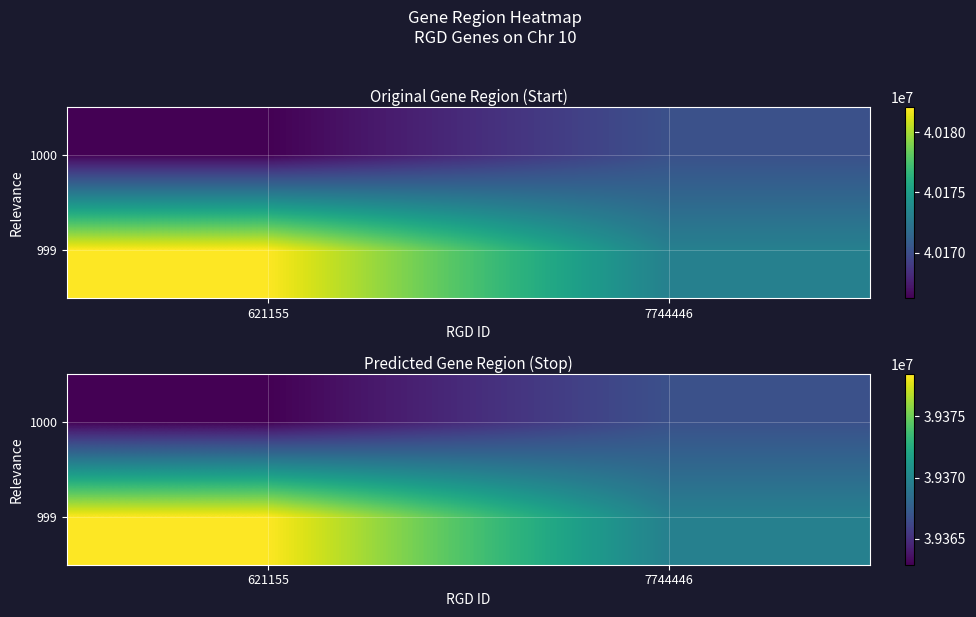

Is it true that 999 equals 52775586.5 at 621155?

False